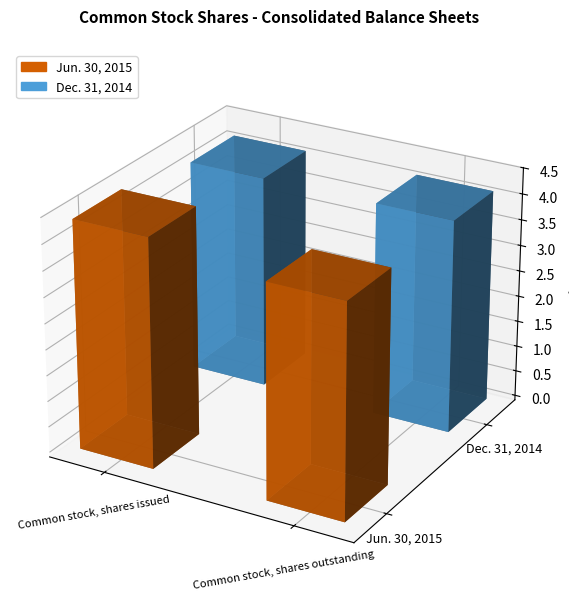

How many series are shown in this chart?

2